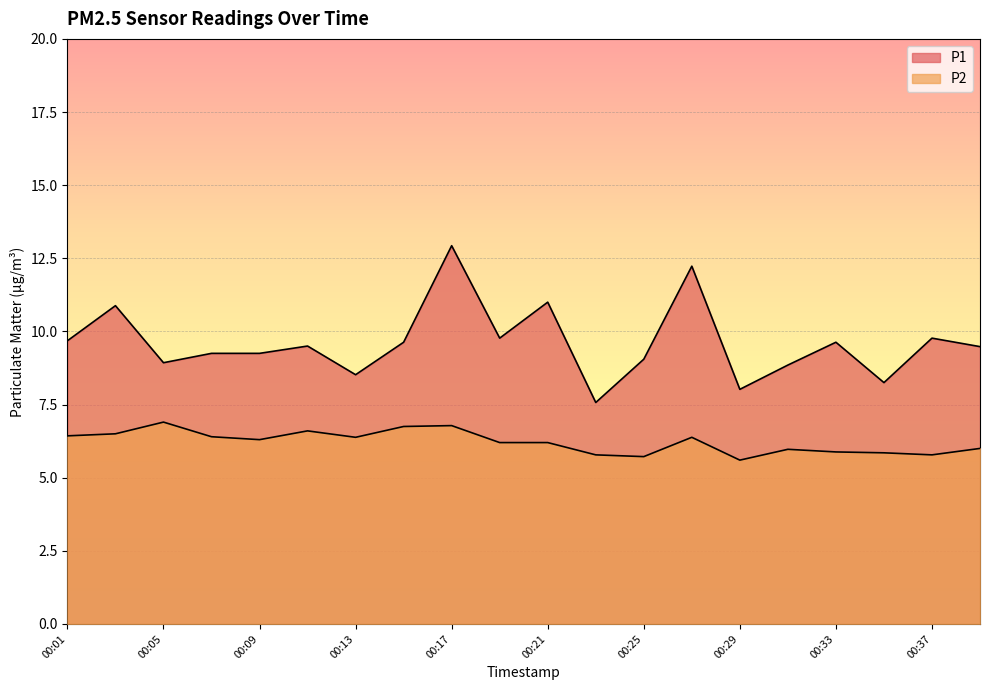

Reading right to left, transcribe all the data shown in this chart.

P1: 9.5	9.8	8.2	9.6	8.8	8.0	12.2	9.1	7.6	11.0	9.8	12.9	9.6	8.5	9.5	9.2	9.2	8.9	10.9	9.7
P2: 6.0	5.8	5.8	5.9	6.0	5.6	6.4	5.7	5.8	6.2	6.2	6.8	6.8	6.4	6.6	6.3	6.4	6.9	6.5	6.4